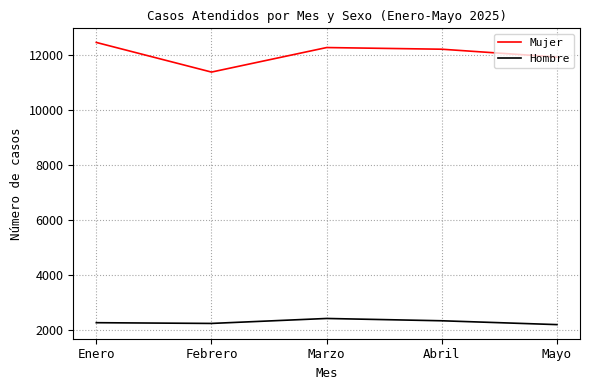

True or false: Hombre and Mujer intersect in this chart.

False